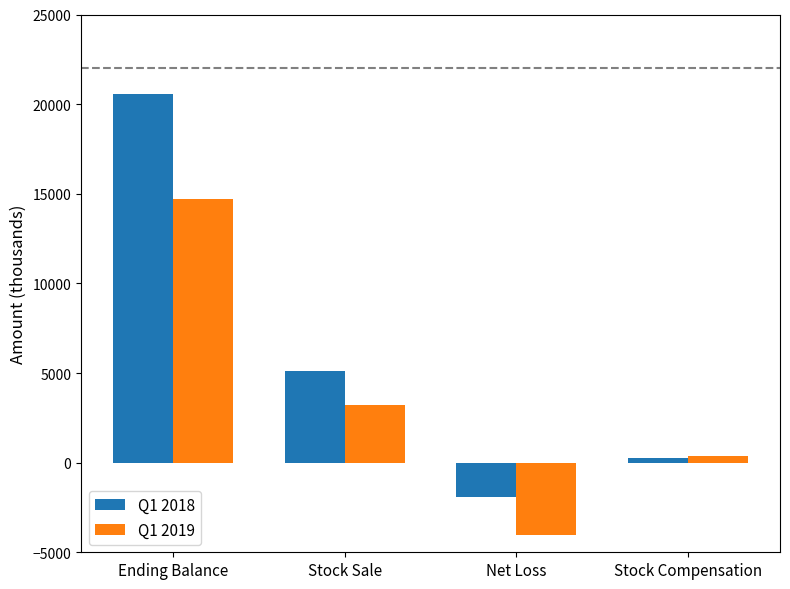

The value of Q1 2019 at Ending Balance is 14682. True or false?

True